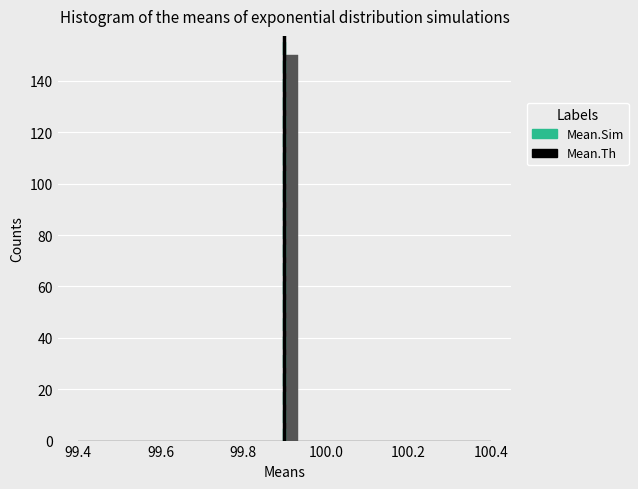

Around what value on the x-axis is the tallest bar? Give the approximate position of its centre, as read against the axis.

99.92